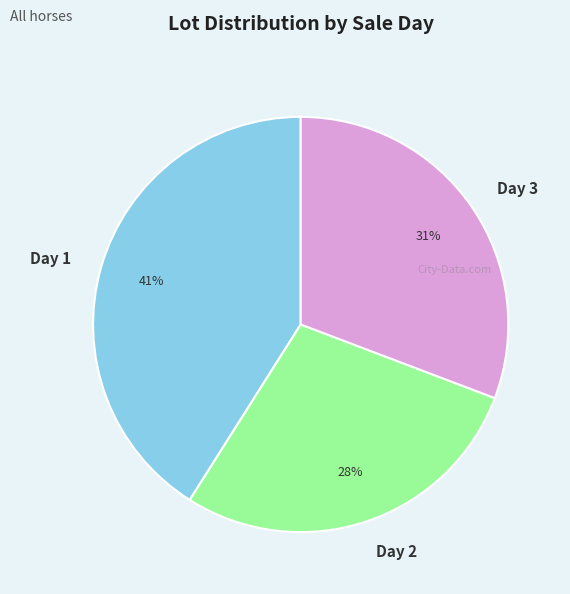

What is the ratio of the value at Day 3 to the value at Day 2?

1.1